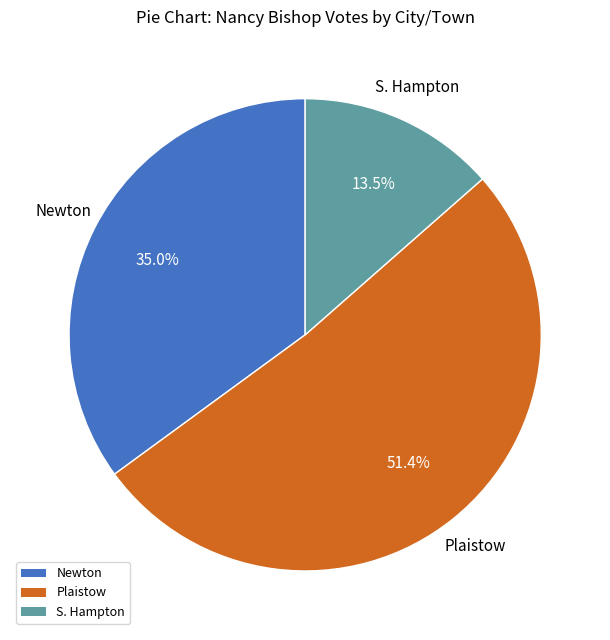

Is the sum of Newton and S. Hampton greater than half?

No